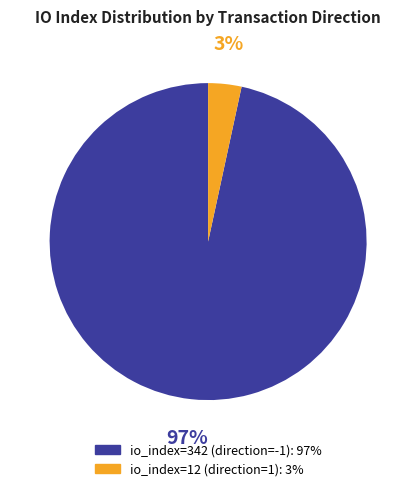

The io_index=12 (direction=1) slice represents 17% of the pie. True or false?

False